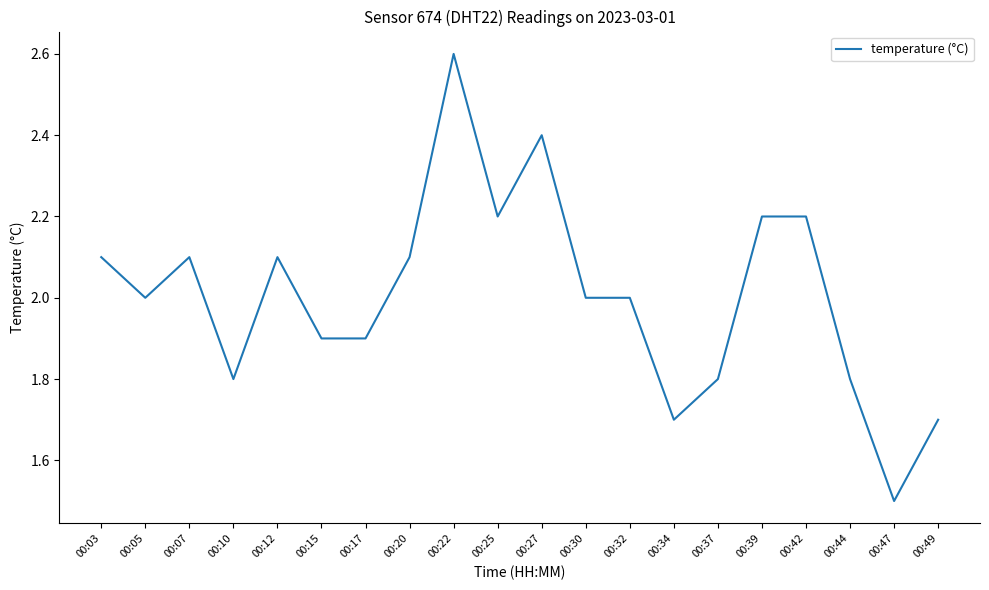

Which category has the highest value across all series?

00:22